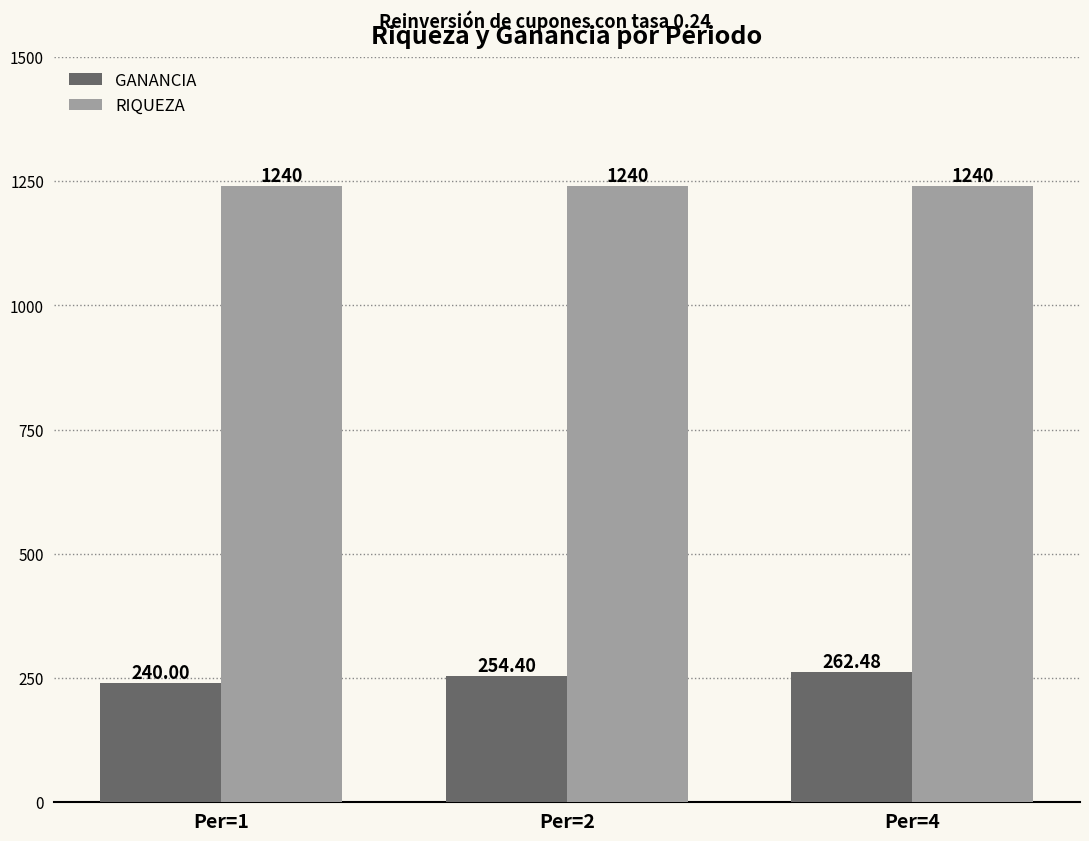

What value does the RIQUEZA series have at Per=2?

1240.0